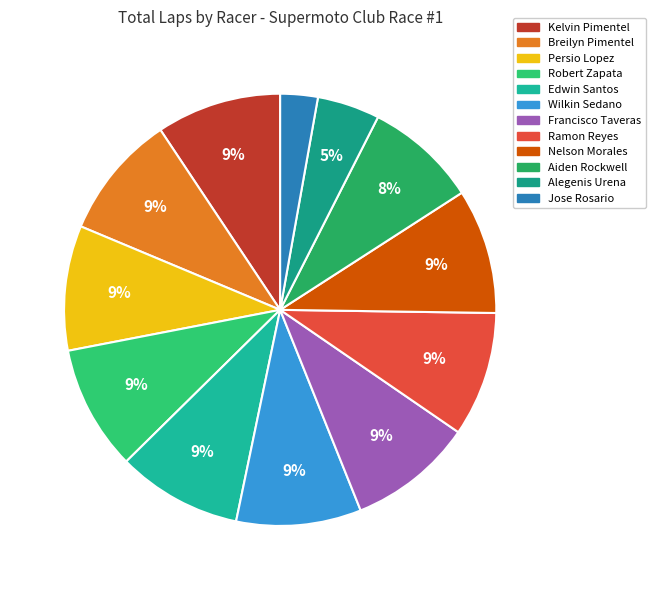

Is Persio Lopez the majority of the pie?

No